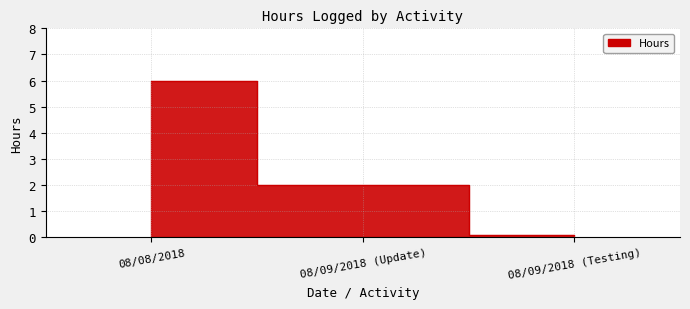

How many data points are above 2?

1